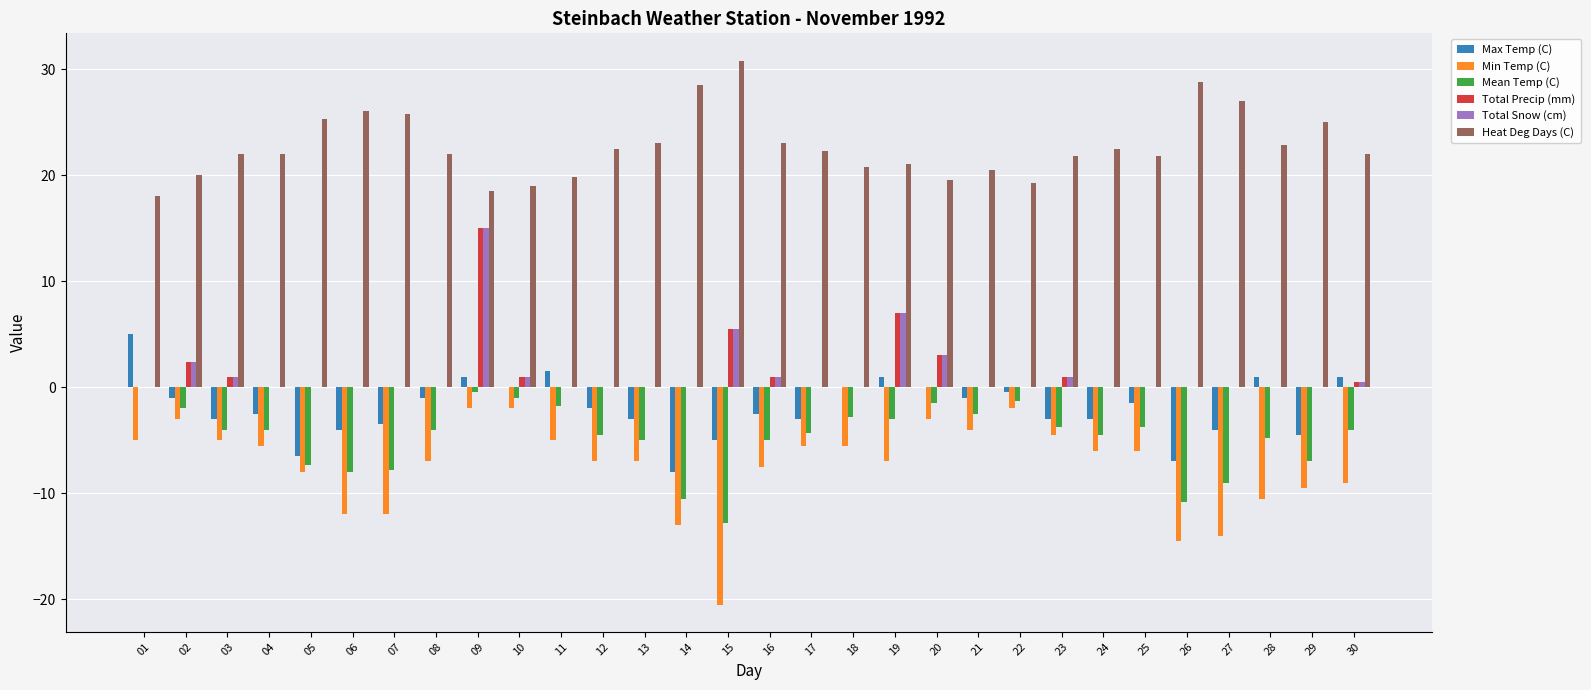

What is the average value of the Heat Deg Days (C) series?

22.7